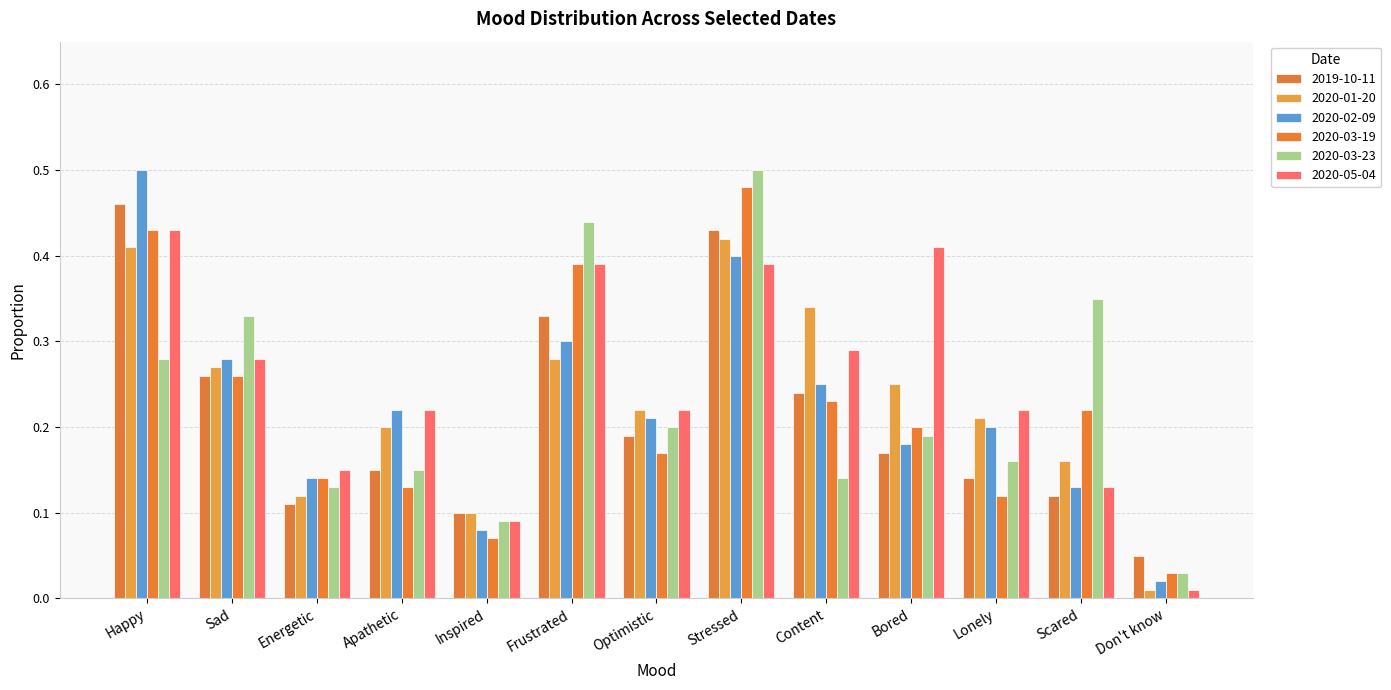

Reading right to left, list all the values displayed in this chart.

2019-10-11: Don't know=0.1	Scared=0.1	Lonely=0.1	Bored=0.2	Content=0.2	Stressed=0.4	Optimistic=0.2	Frustrated=0.3	Inspired=0.1	Apathetic=0.1	Energetic=0.1	Sad=0.3	Happy=0.5
2020-01-20: Don't know=0.0	Scared=0.2	Lonely=0.2	Bored=0.2	Content=0.3	Stressed=0.4	Optimistic=0.2	Frustrated=0.3	Inspired=0.1	Apathetic=0.2	Energetic=0.1	Sad=0.3	Happy=0.4
2020-02-09: Don't know=0.0	Scared=0.1	Lonely=0.2	Bored=0.2	Content=0.2	Stressed=0.4	Optimistic=0.2	Frustrated=0.3	Inspired=0.1	Apathetic=0.2	Energetic=0.1	Sad=0.3	Happy=0.5
2020-03-19: Don't know=0.0	Scared=0.2	Lonely=0.1	Bored=0.2	Content=0.2	Stressed=0.5	Optimistic=0.2	Frustrated=0.4	Inspired=0.1	Apathetic=0.1	Energetic=0.1	Sad=0.3	Happy=0.4
2020-03-23: Don't know=0.0	Scared=0.3	Lonely=0.2	Bored=0.2	Content=0.1	Stressed=0.5	Optimistic=0.2	Frustrated=0.4	Inspired=0.1	Apathetic=0.1	Energetic=0.1	Sad=0.3	Happy=0.3
2020-05-04: Don't know=0.0	Scared=0.1	Lonely=0.2	Bored=0.4	Content=0.3	Stressed=0.4	Optimistic=0.2	Frustrated=0.4	Inspired=0.1	Apathetic=0.2	Energetic=0.1	Sad=0.3	Happy=0.4